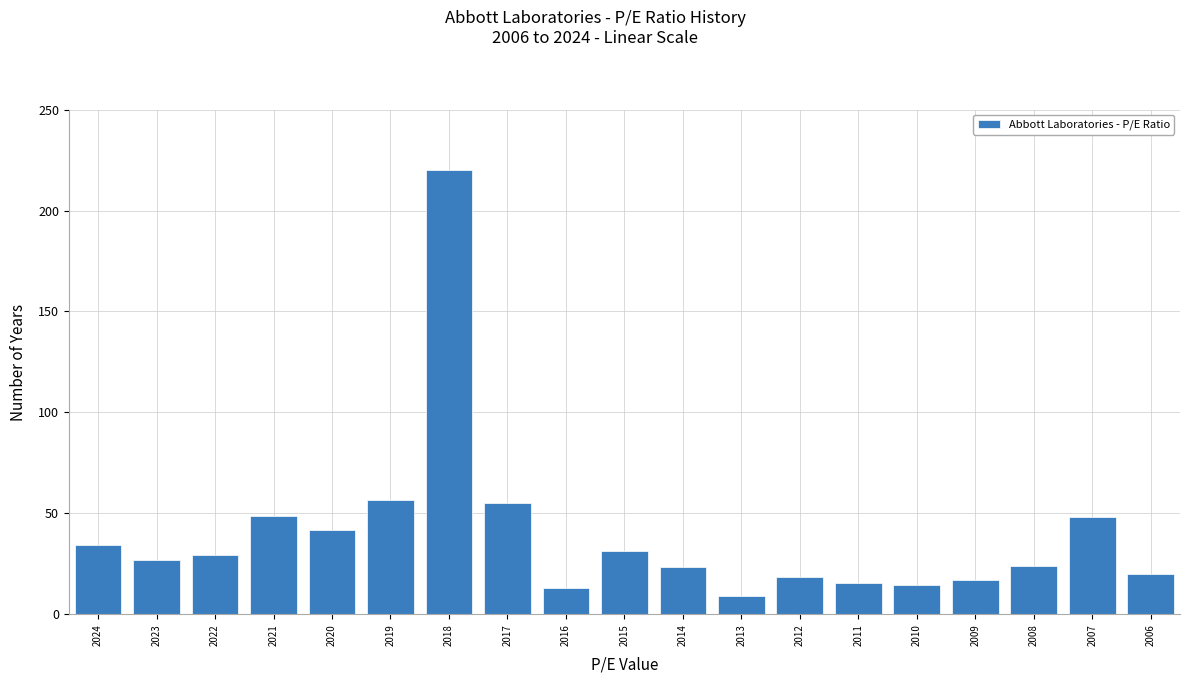

Where is the data nearest to the value 114?

2019